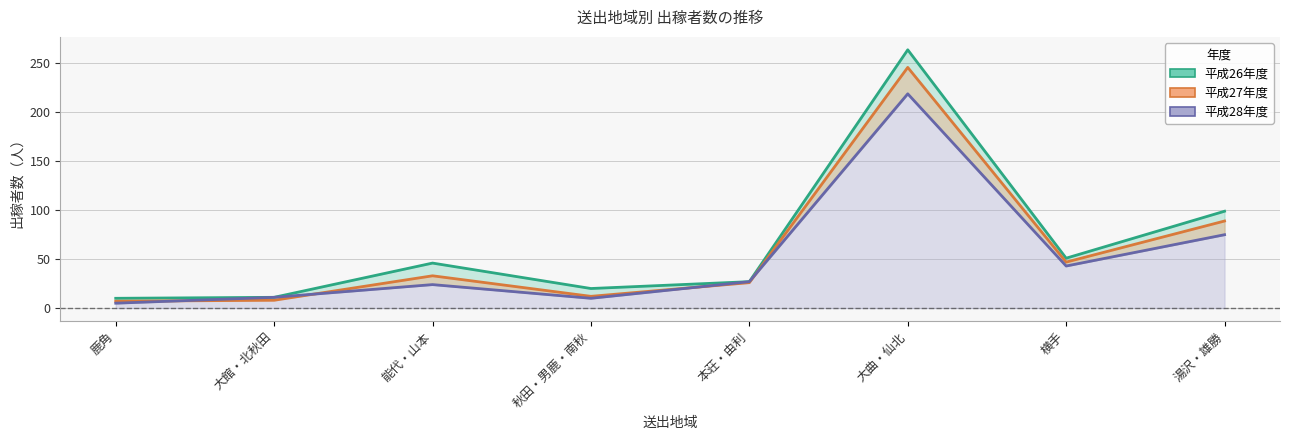

What is the approximate value of 平成28年度 at 大曲・仙北, to the nearest 50?

200